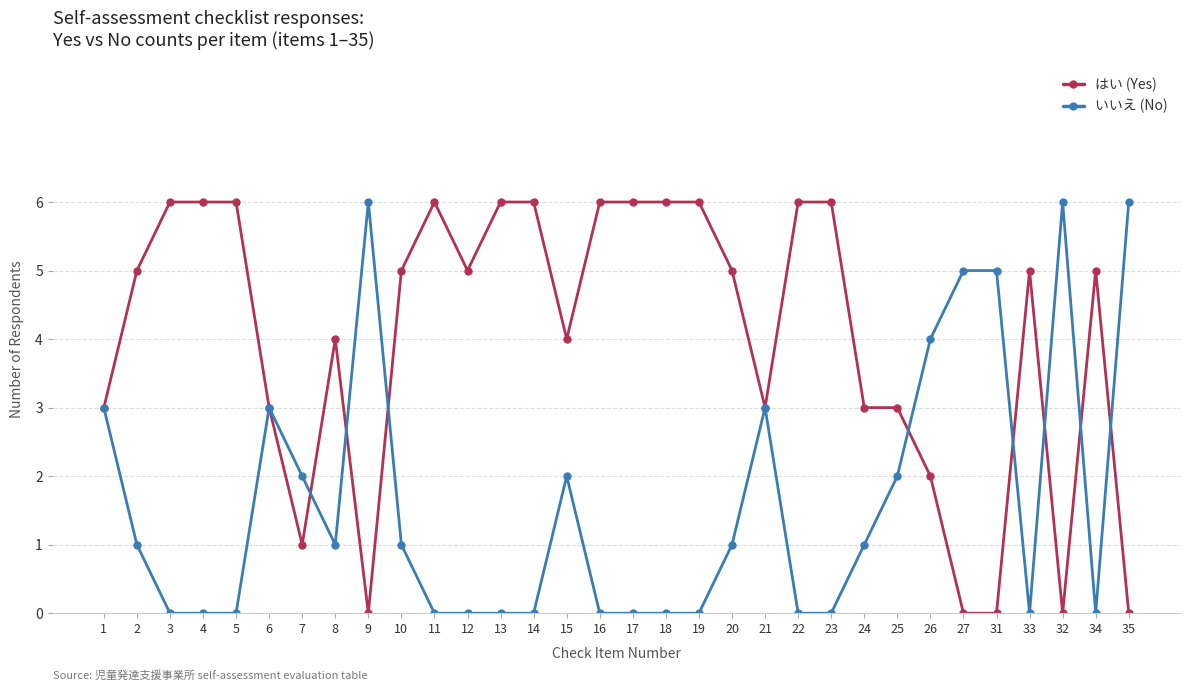

How many data points does each series have?

32